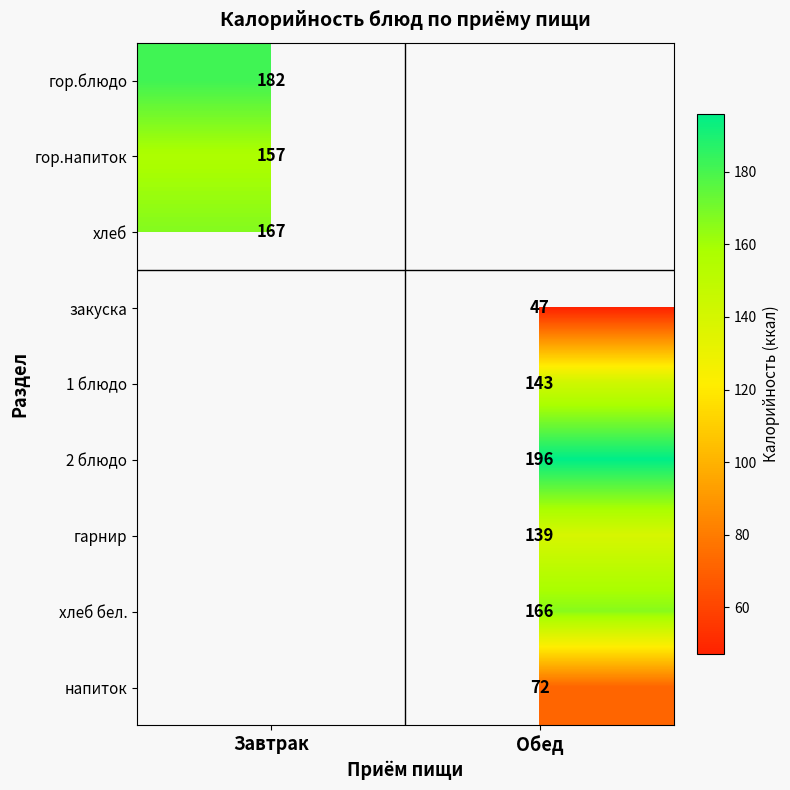

The хлеб series shows 281 at Завтрак. True or false?

False